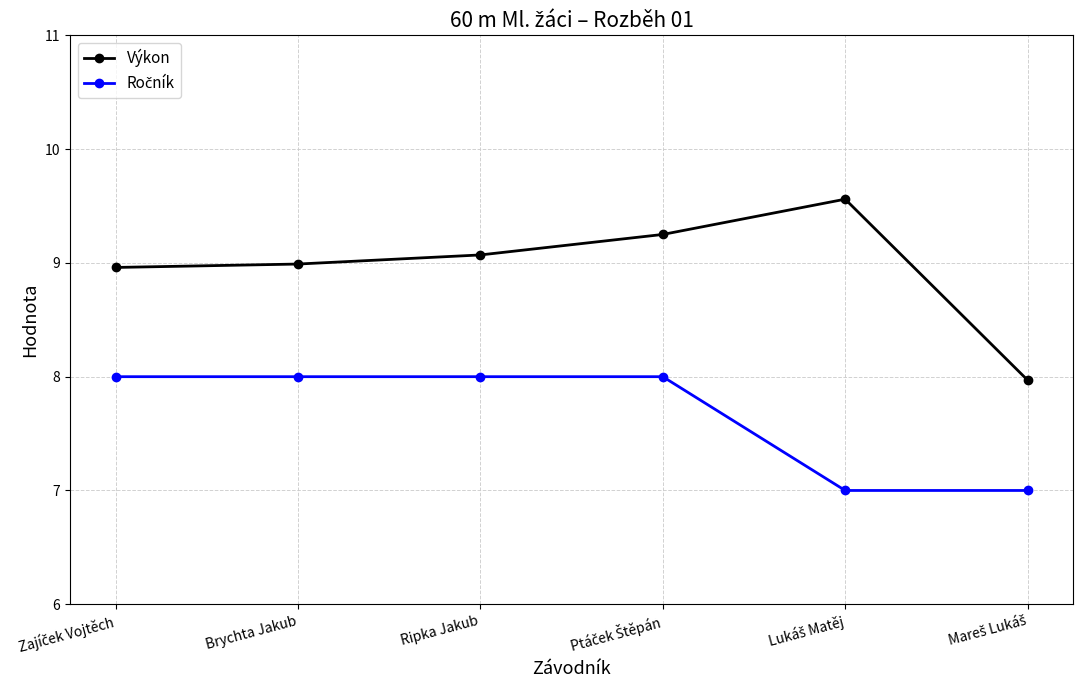

Which series has the largest total across all categories?

Výkon